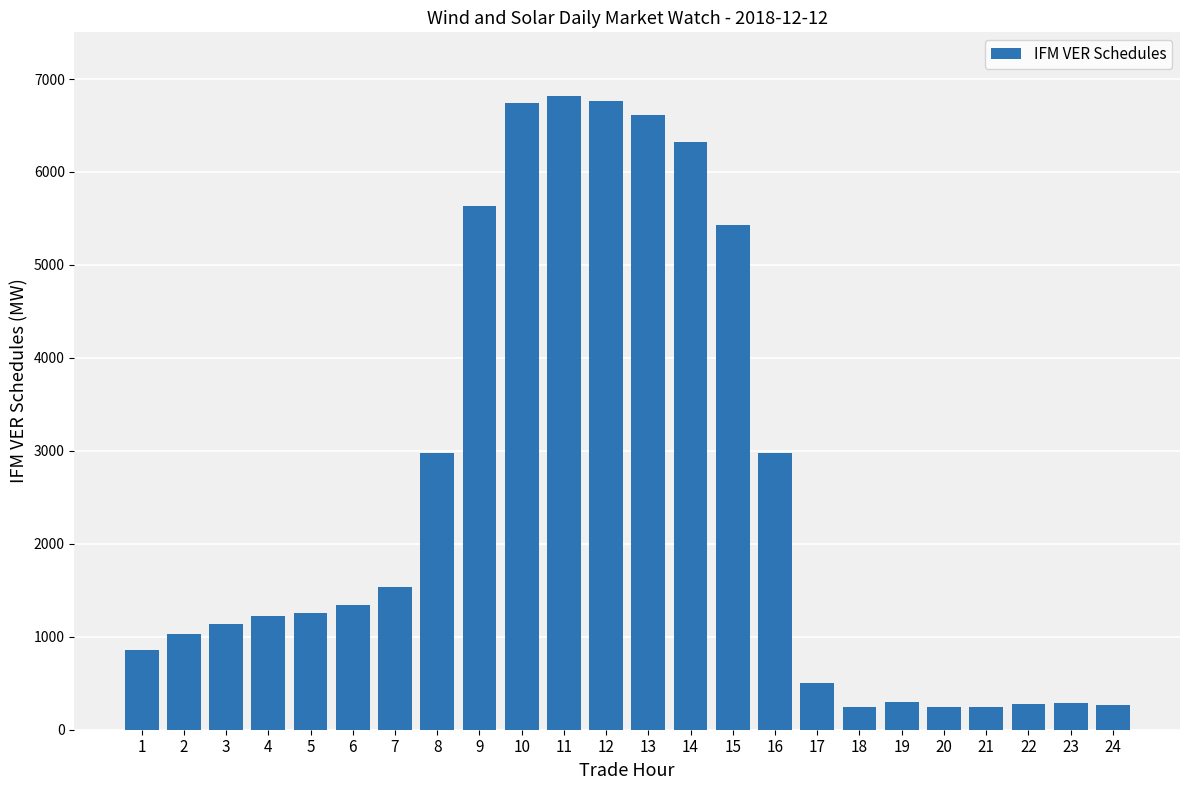

The chart shows a value of 6820.2 at 11. True or false?

True